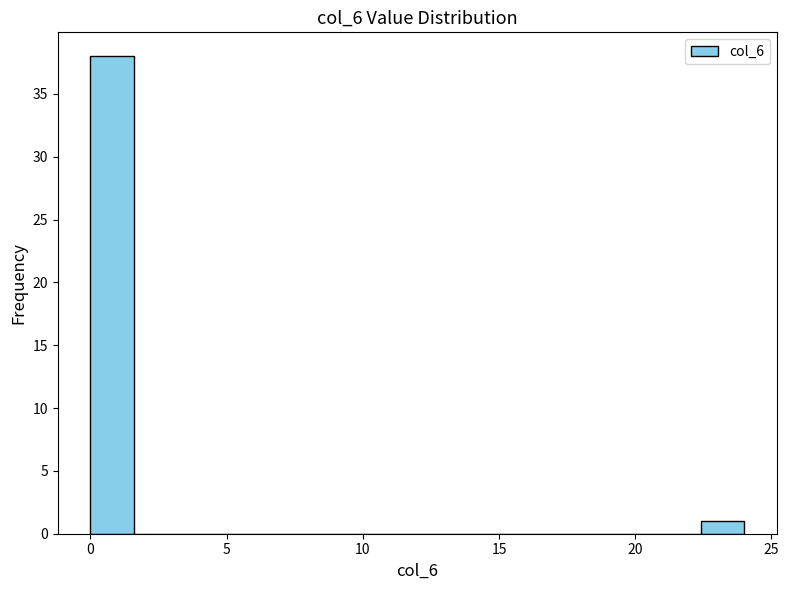

Read against the x-axis, roughly where is the centre of the tallest bar?

1.0